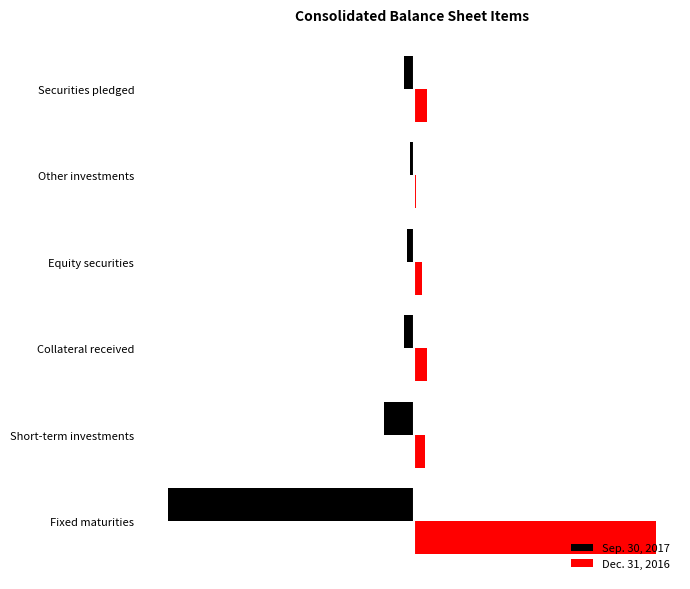

What are all the series names shown in the legend?

Sep. 30, 2017, Dec. 31, 2016